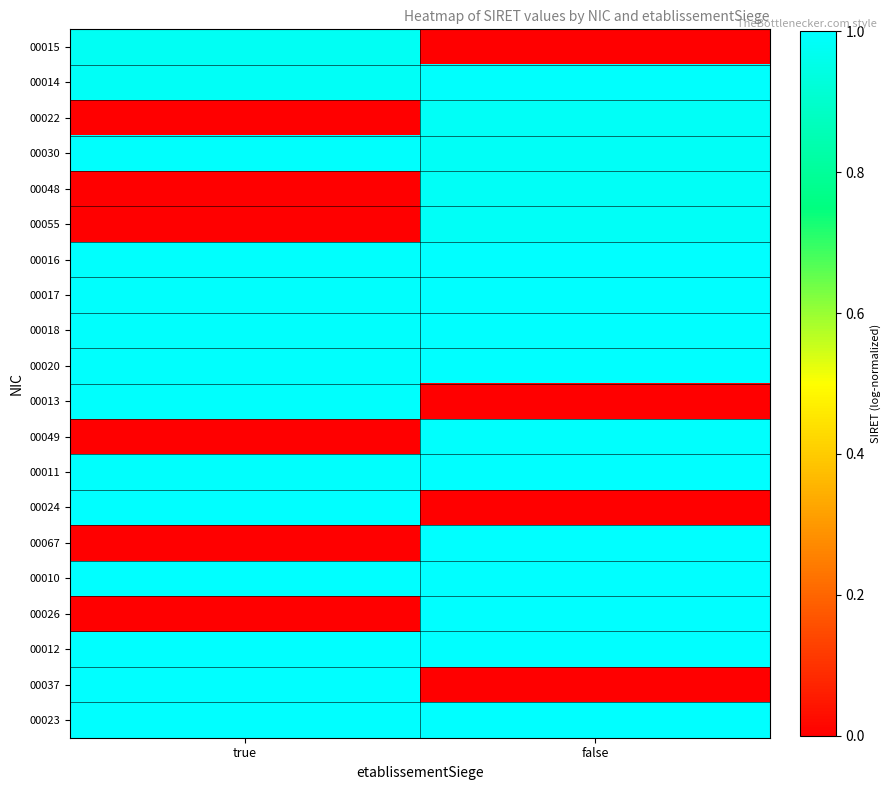

At which category is the sum across all series the highest?

false